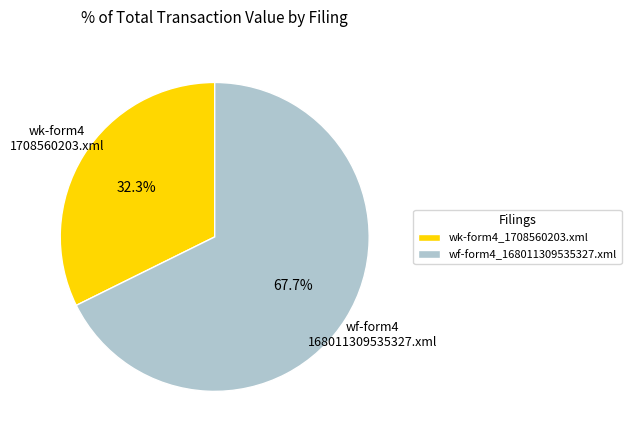

To the nearest percent, what is the combined percentage of wk-form4_1708560203.xml and wf-form4_168011309535327.xml?

100%